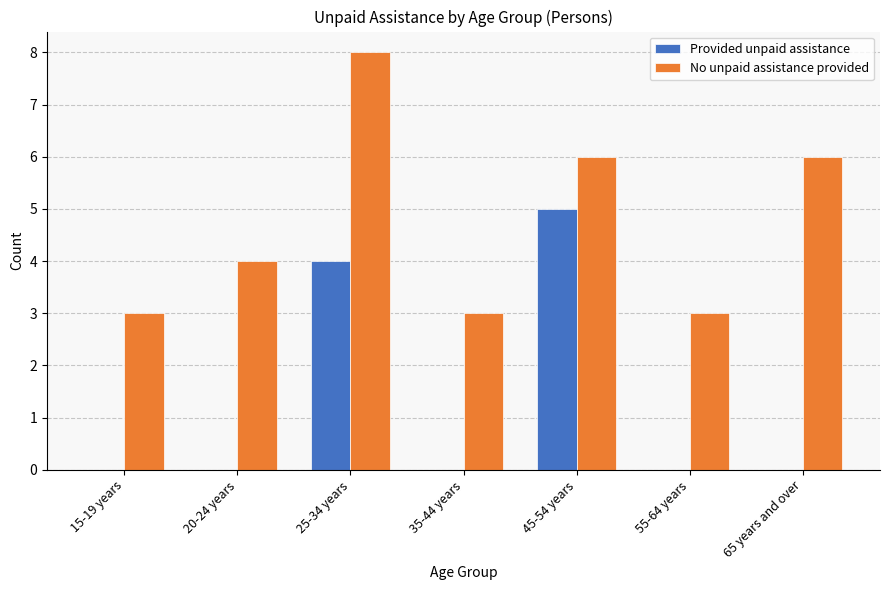

How many series are shown in this chart?

2